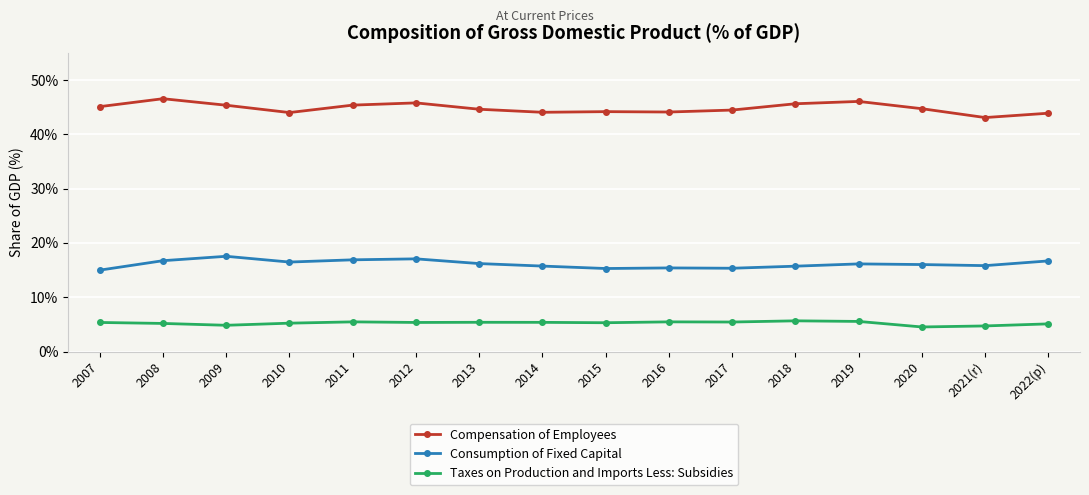

True or false: Consumption of Fixed Capital and Compensation of Employees cross at least once.

False